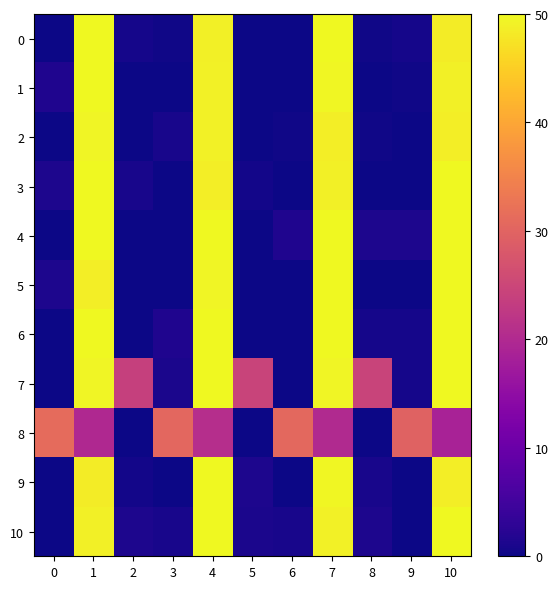

Which series has the largest total across all categories?

7